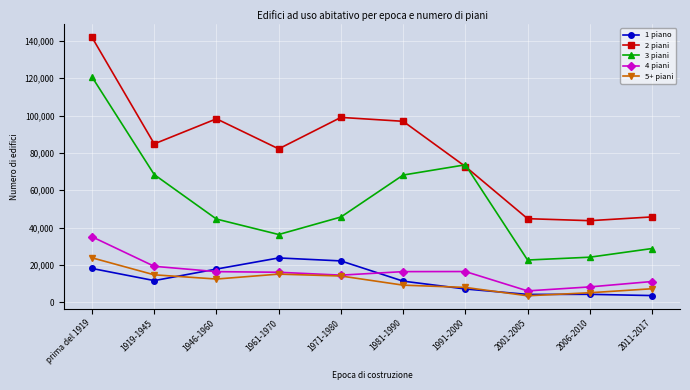

True or false: 3 piani has more than 1 interior local peaks.

False